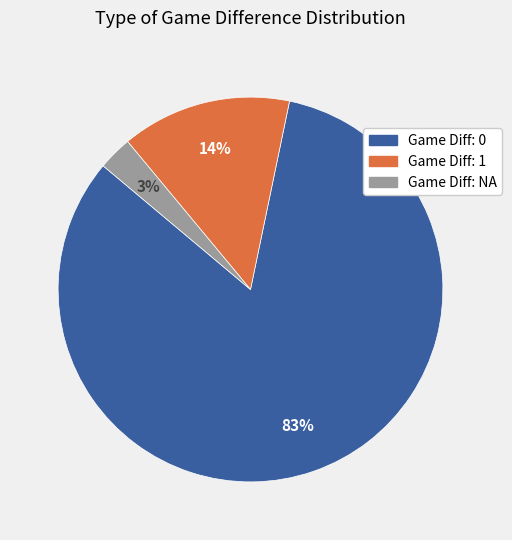

Does any single category account for the majority?

Yes